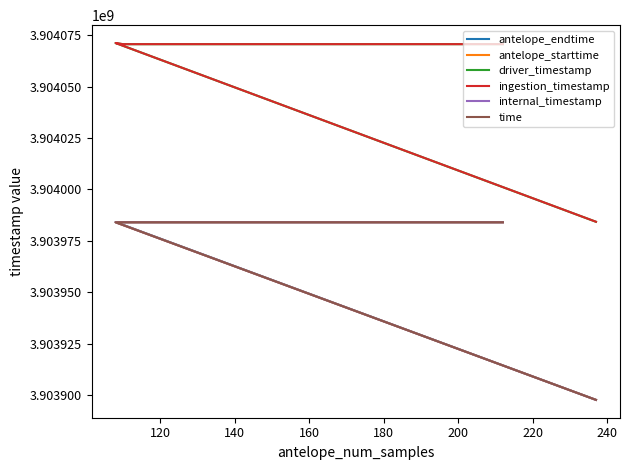

Between 120 and 140, which series saw the biggest shift?

driver_timestamp